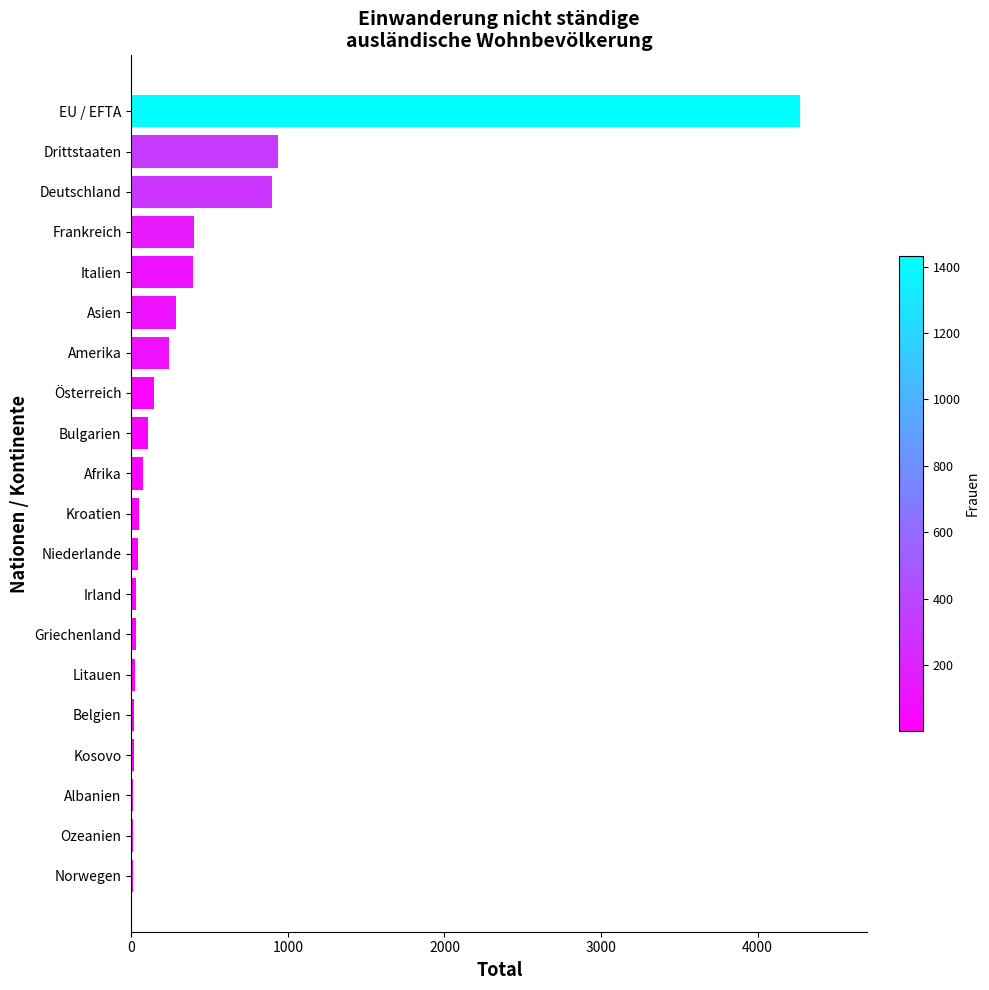

What value does the data have at Drittstaaten?

935